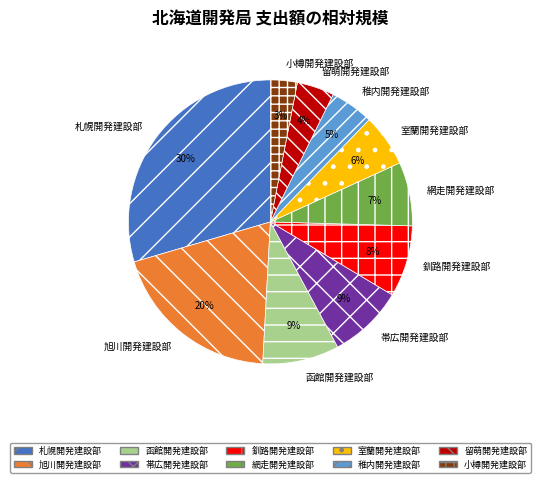

True or false: 留萌開発建設部 accounts for 4% of the total.

True